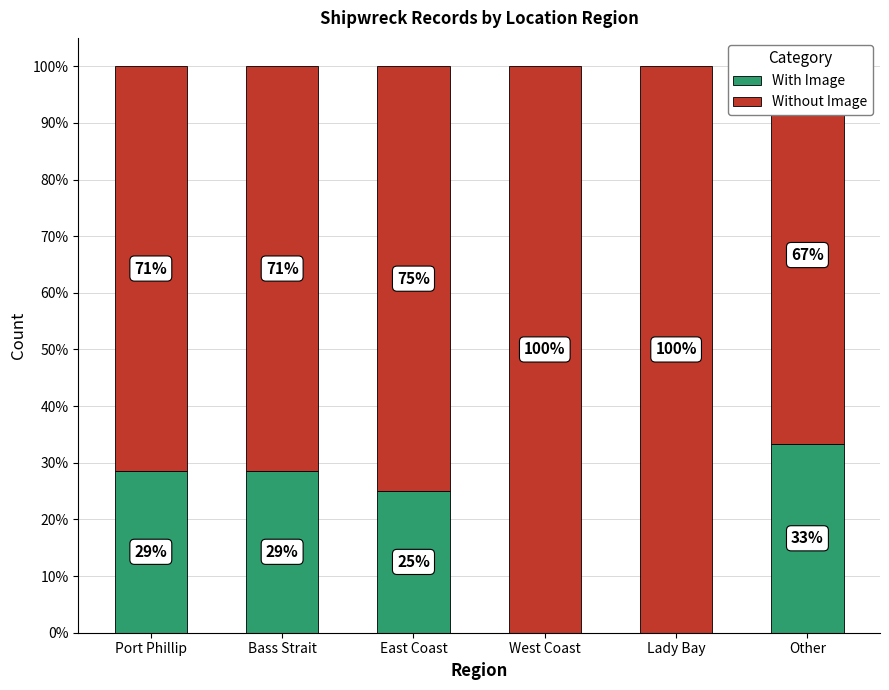

Where is With Image nearest to the value 16?

East Coast